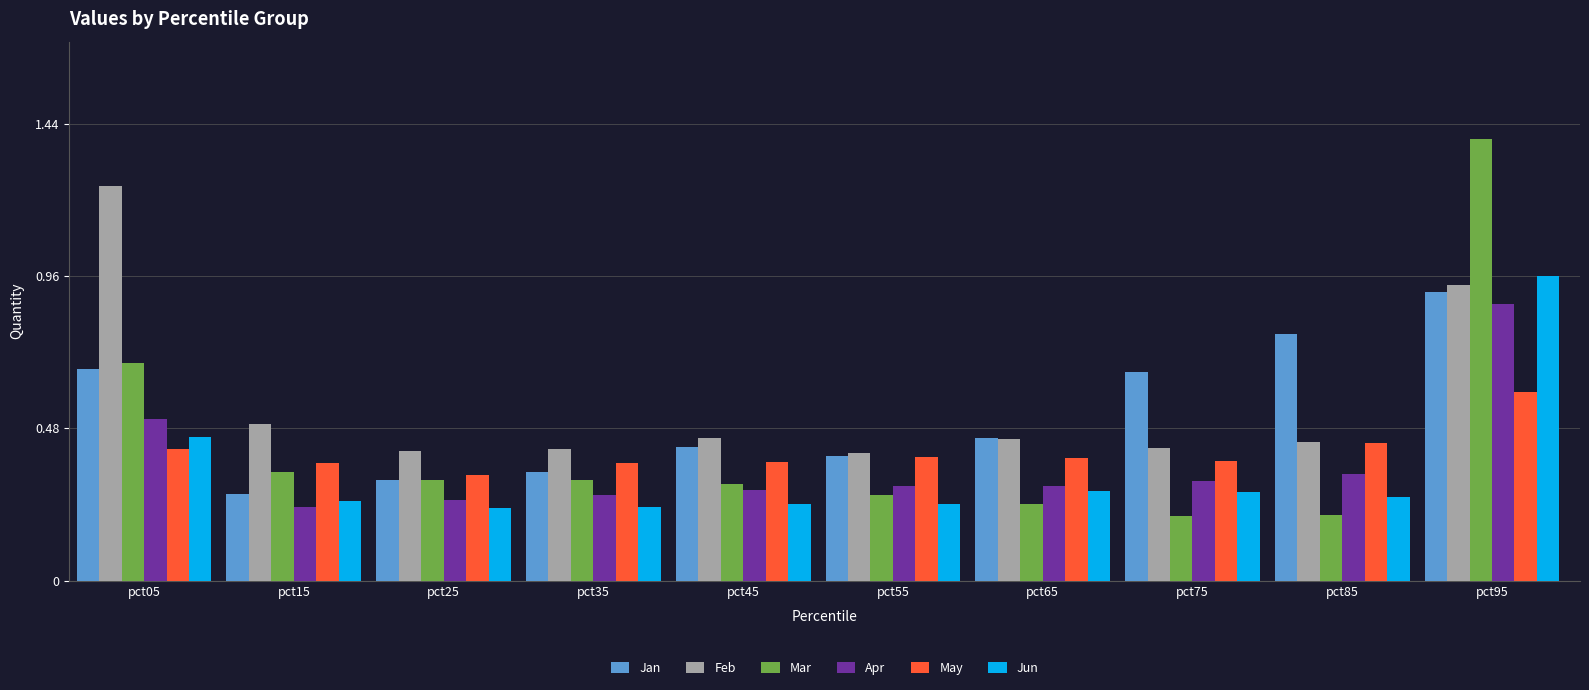

Is the value of Mar at pct75 greater than the value of Apr at pct65?

No